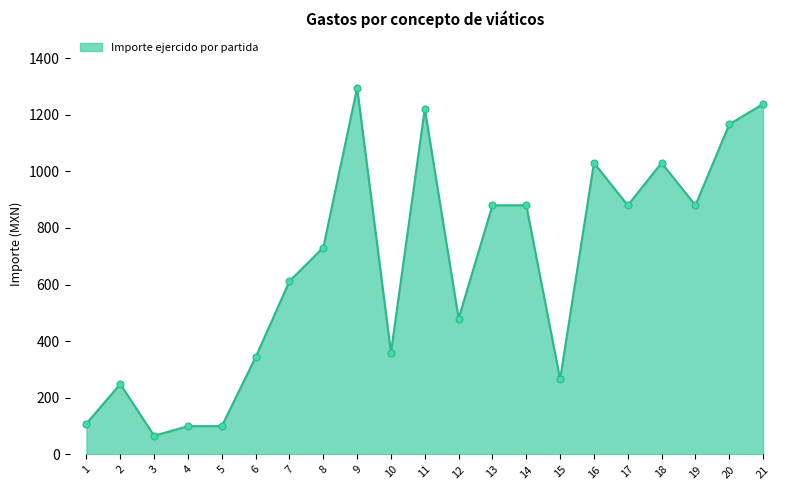

What is the ratio of the value at 7 to the value at 2?

2.5